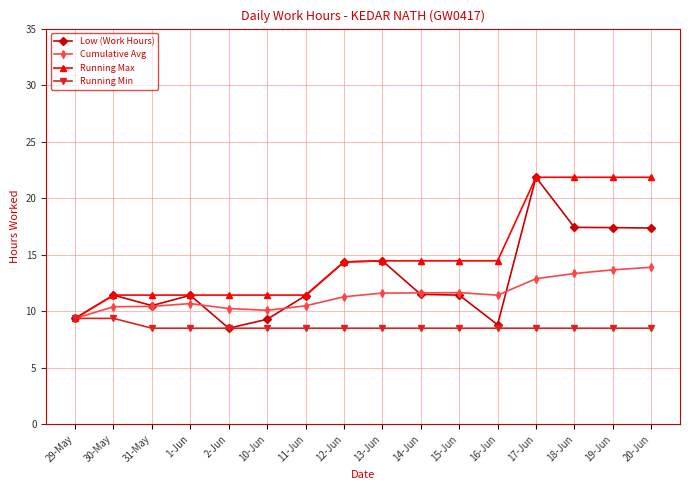

What is the total value across all series at 10-Jun?

39.3